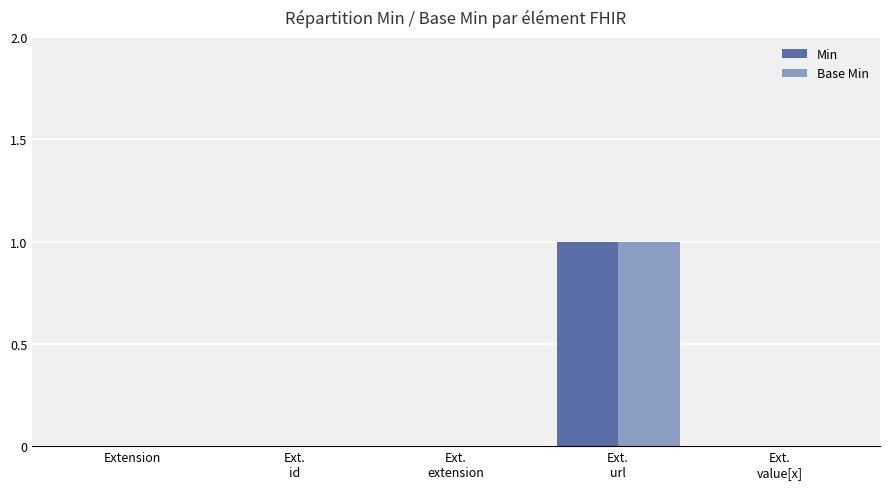

The Min series shows -1 at Ext.
value[x]. True or false?

False